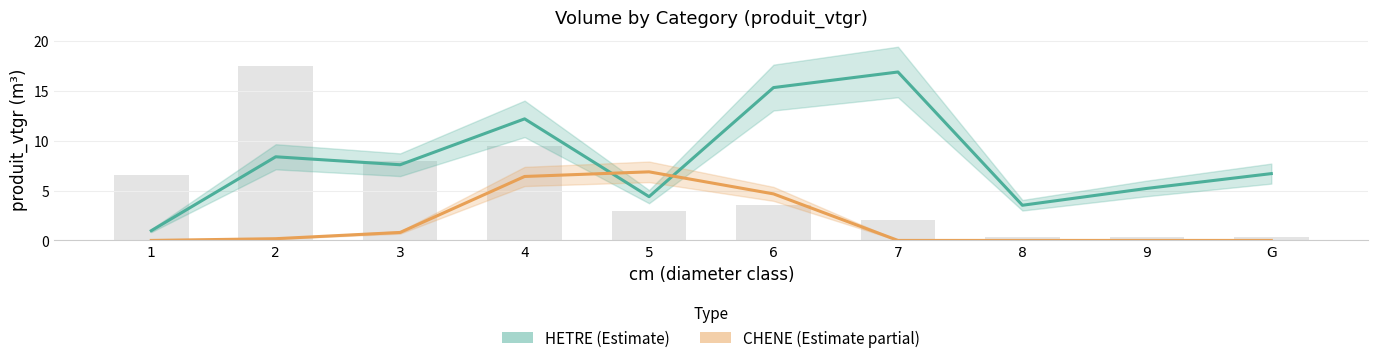

True or false: CHENE has a value of 3.4 at G.

False